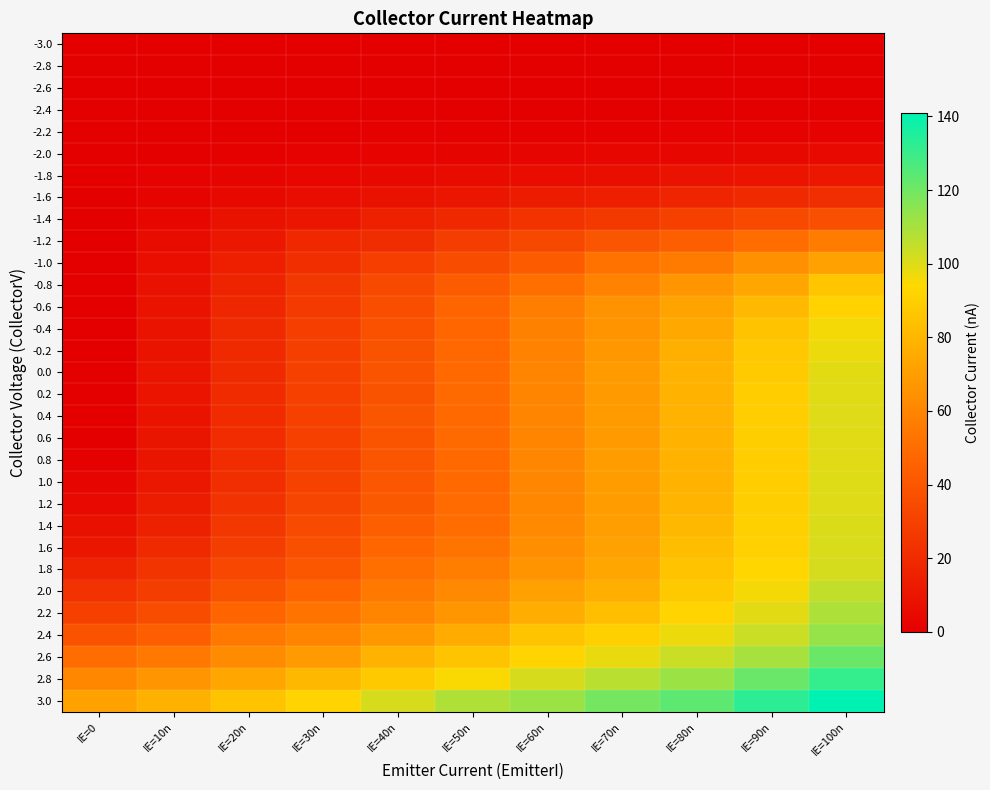

Rank the series at IE=60n from highest to lowest value.

3.0, 2.8, 2.6, 2.4, 2.2, 2.0, 1.8, 1.6, 1.4, 1.2, 0.8, 1.0, 0.0, 0.4, 0.6, 0.2, -0.2, -0.4, -0.6, -0.8, -1.0, -1.2, -1.4, -1.6, -1.8, -2.0, -2.2, -2.4, -2.8, -3.0, -2.6